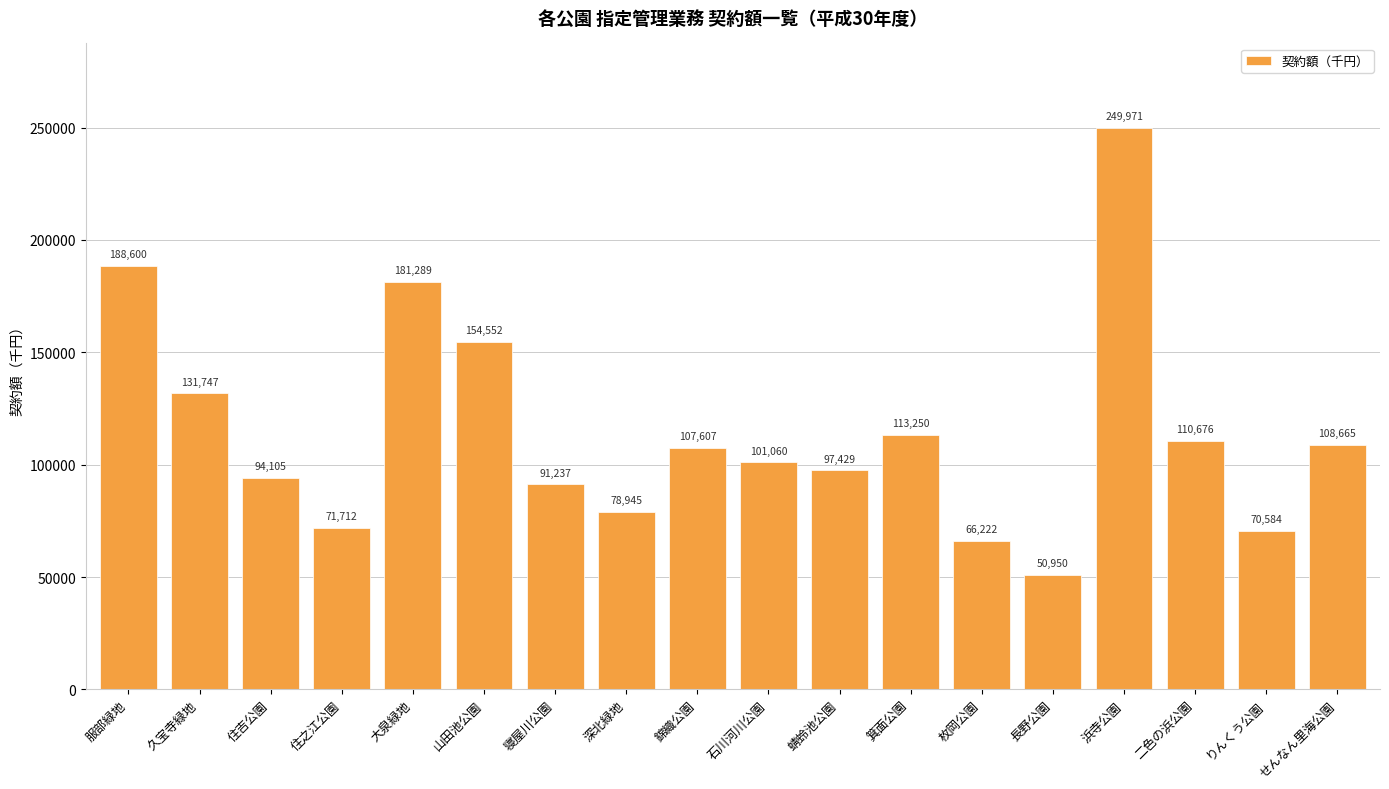

What is the difference between the maximum and minimum values?

199021